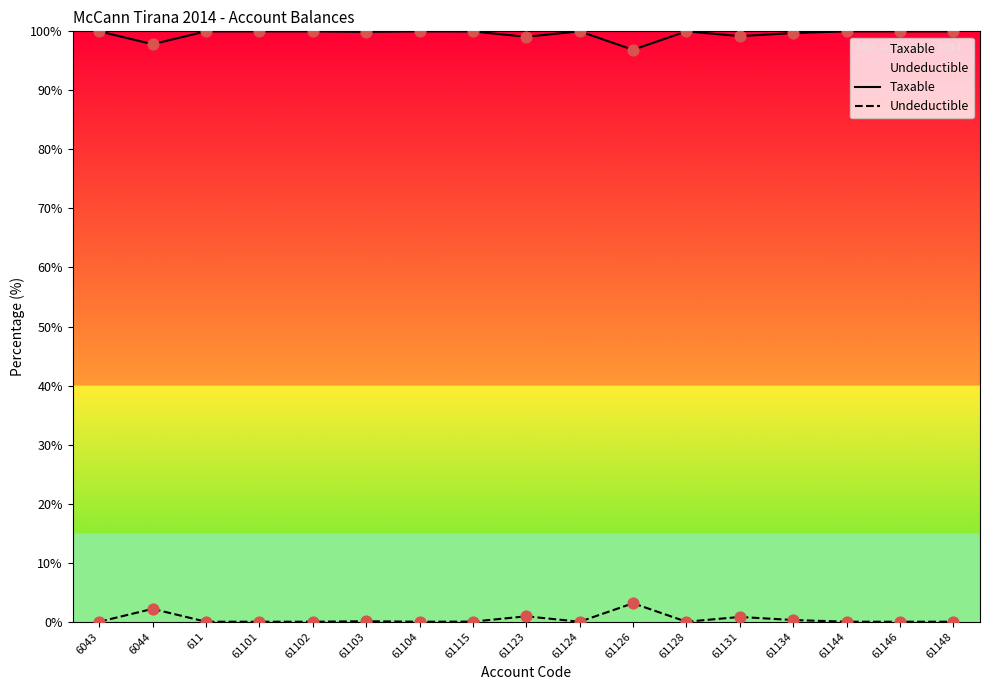

Is the value of Undeductible at 61102 greater than the value of Taxable at 61146?

No